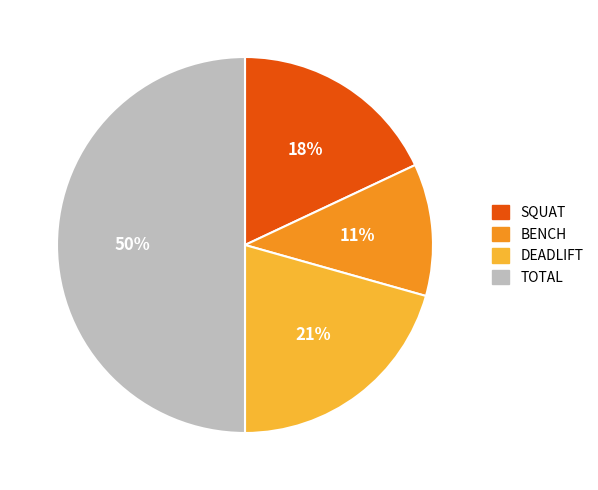

To the nearest percent, what is the difference between the largest and smallest slice percentages?

39%